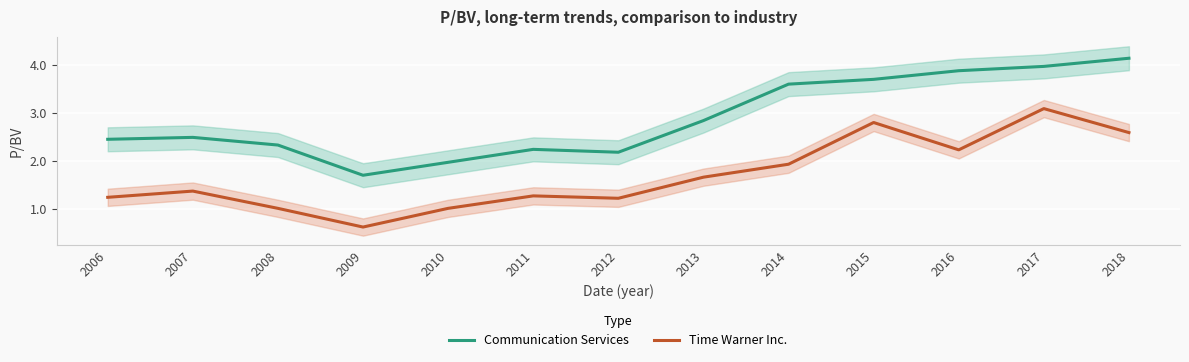

Which has a higher value, 2006 or 2007?

2007